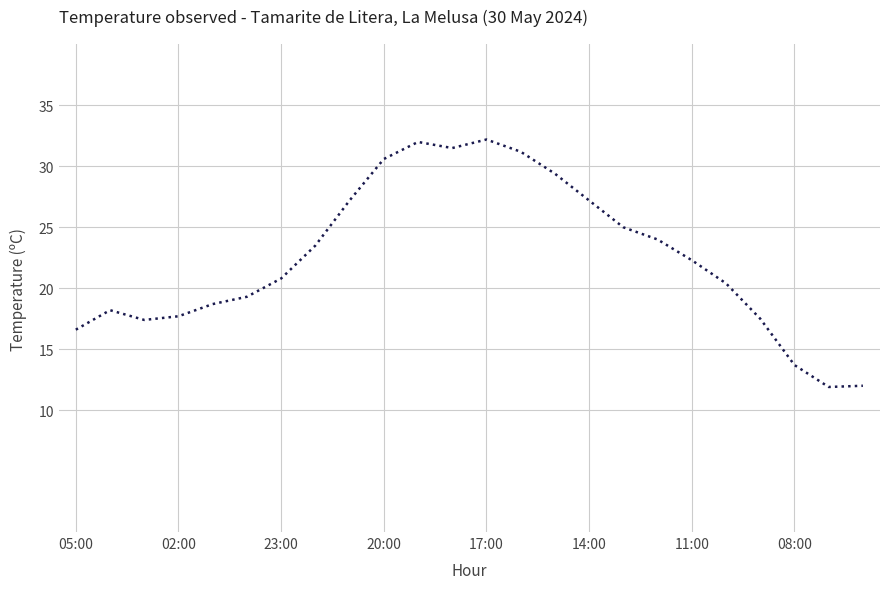

What is the minimum value shown in the chart?

11.9